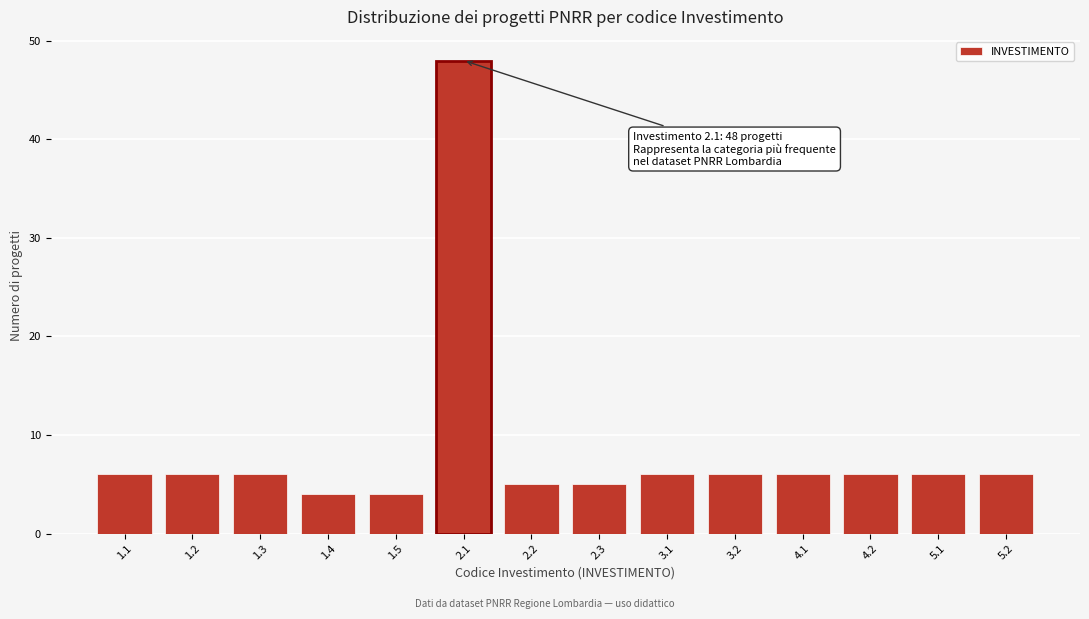

Reading left to right, extract all data points from this chart.

6	6	6	4	4	48	5	5	6	6	6	6	6	6